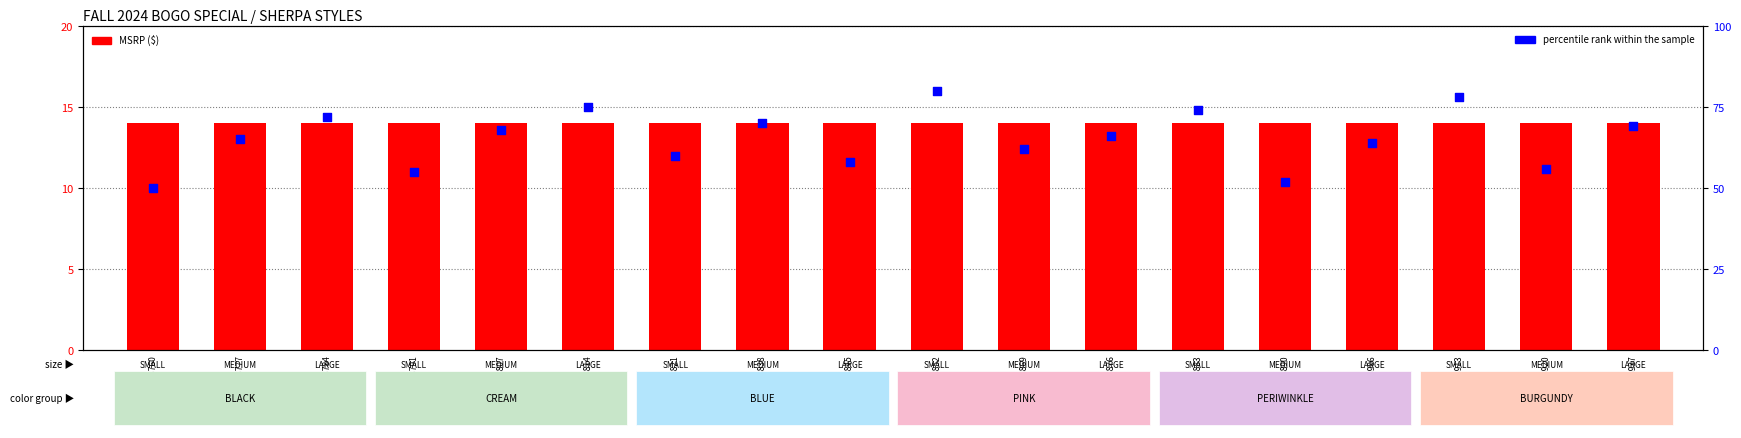

At which category is the sum across all series the highest?

840120448852